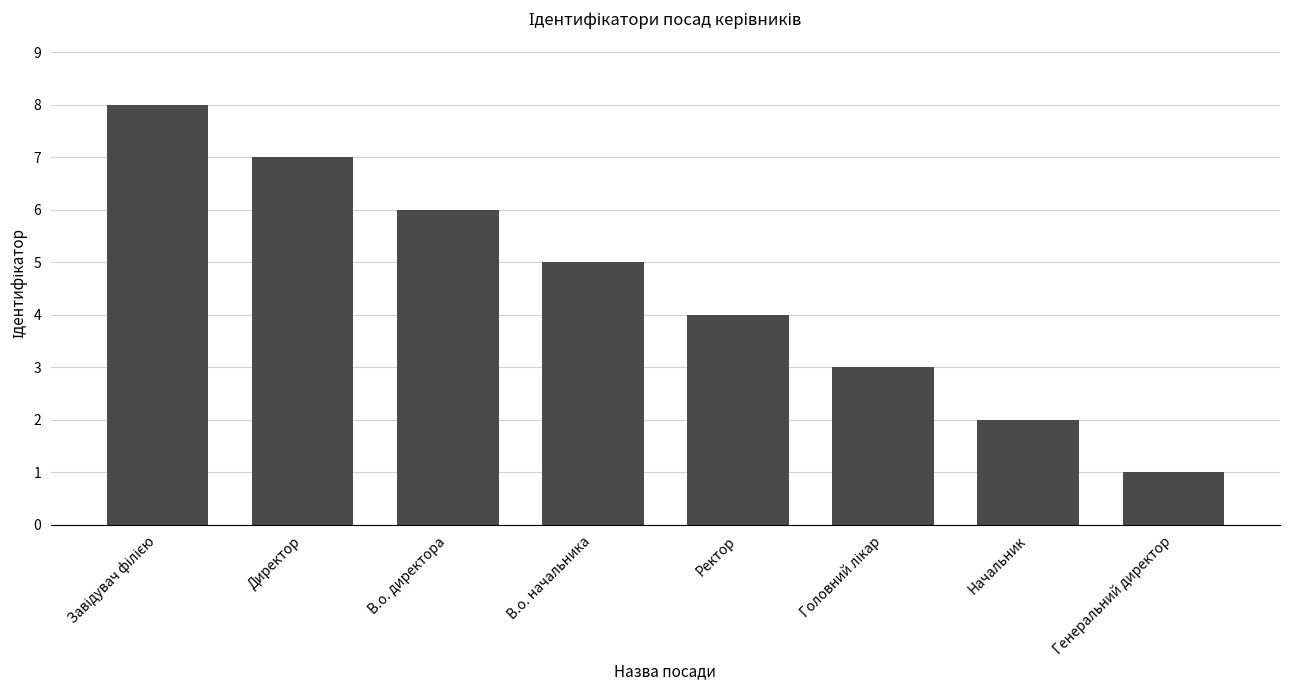

What is the difference between the maximum and second lowest values?

6